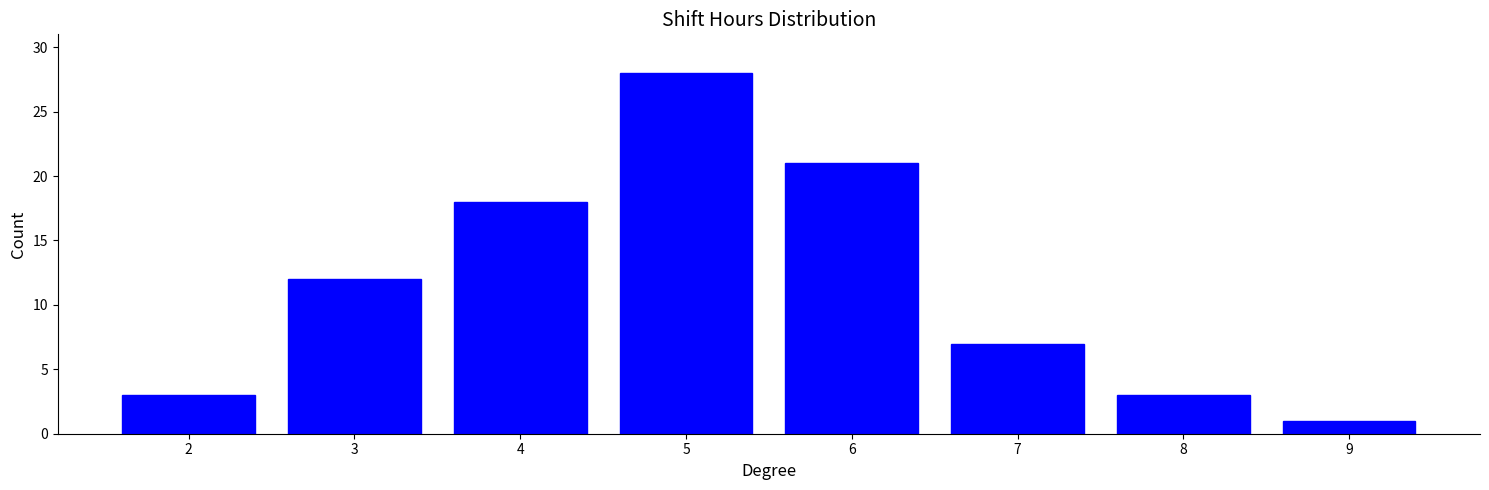

Reading right to left, extract all data points from this chart.

9=1	8=3	7=7	6=21	5=28	4=18	3=12	2=3